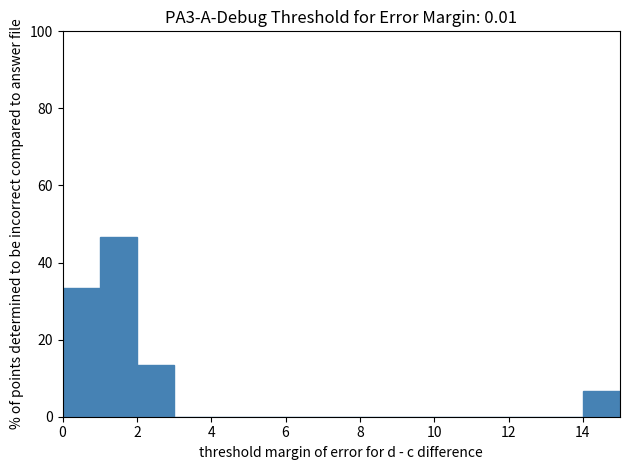

Over which range of the x-axis is the bar tallest?

1 to 2